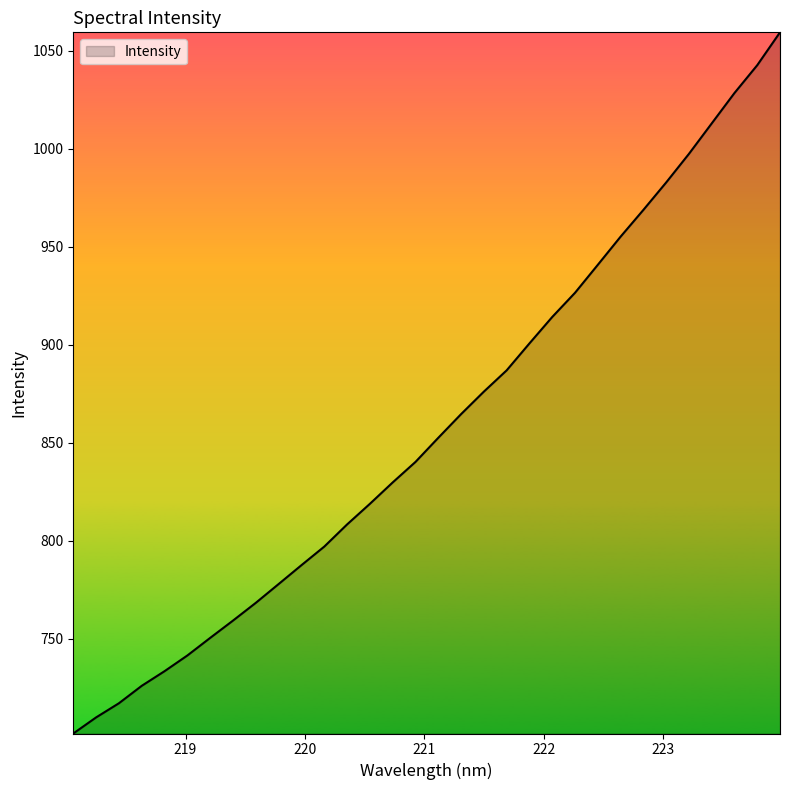

What is the difference between the maximum and minimum values?

357.9